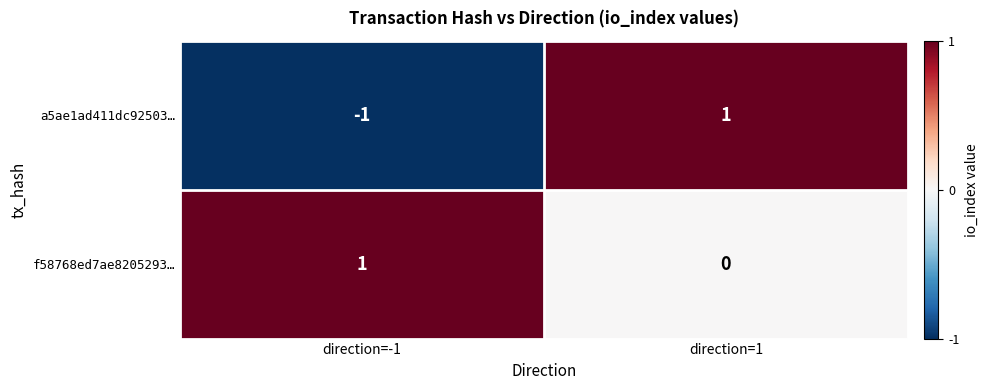

How many series are shown in this chart?

2